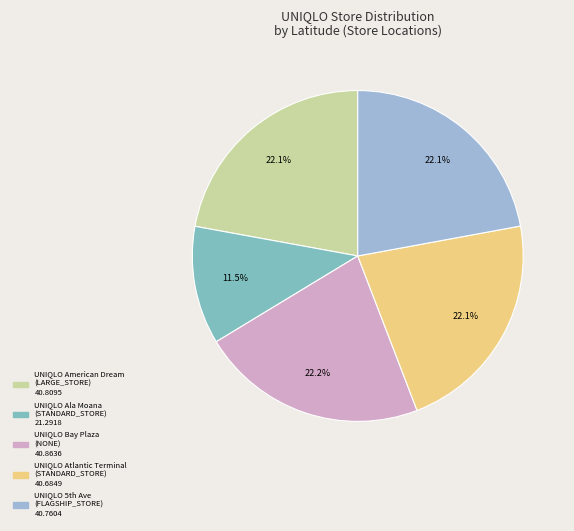

True or false: UNIQLO Bay Plaza accounts for 22% of the total.

True